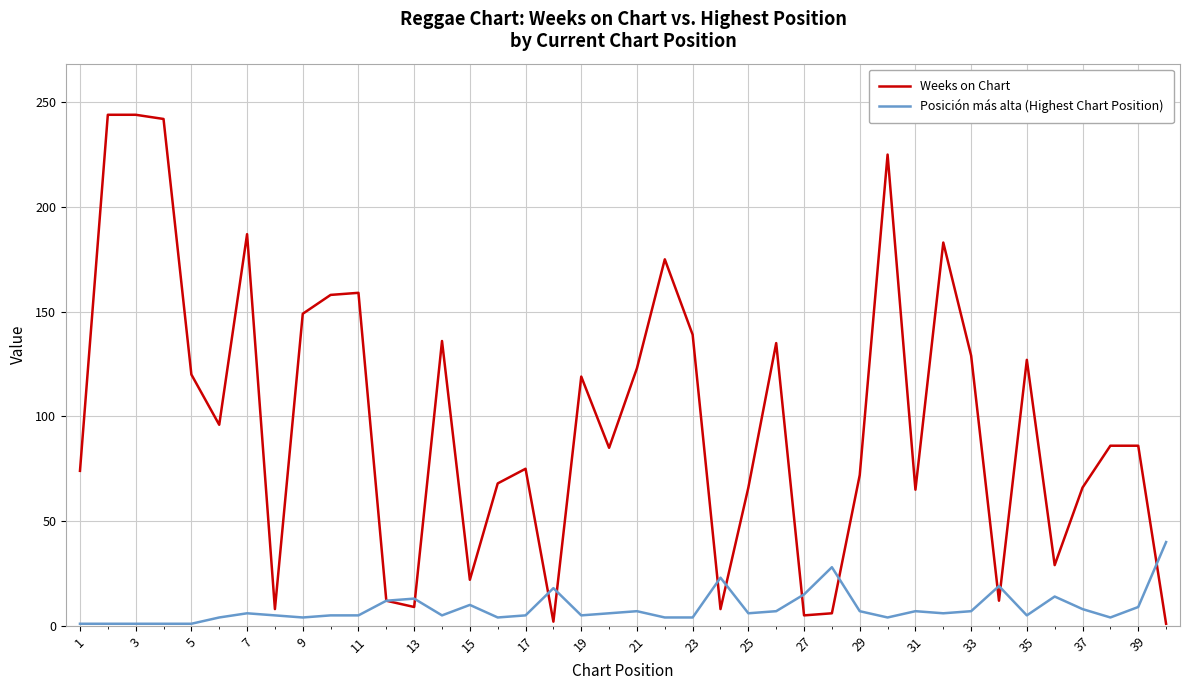

List the series in order of their overall mean, lowest first.

Posición más alta (Highest Chart Position), Weeks on Chart